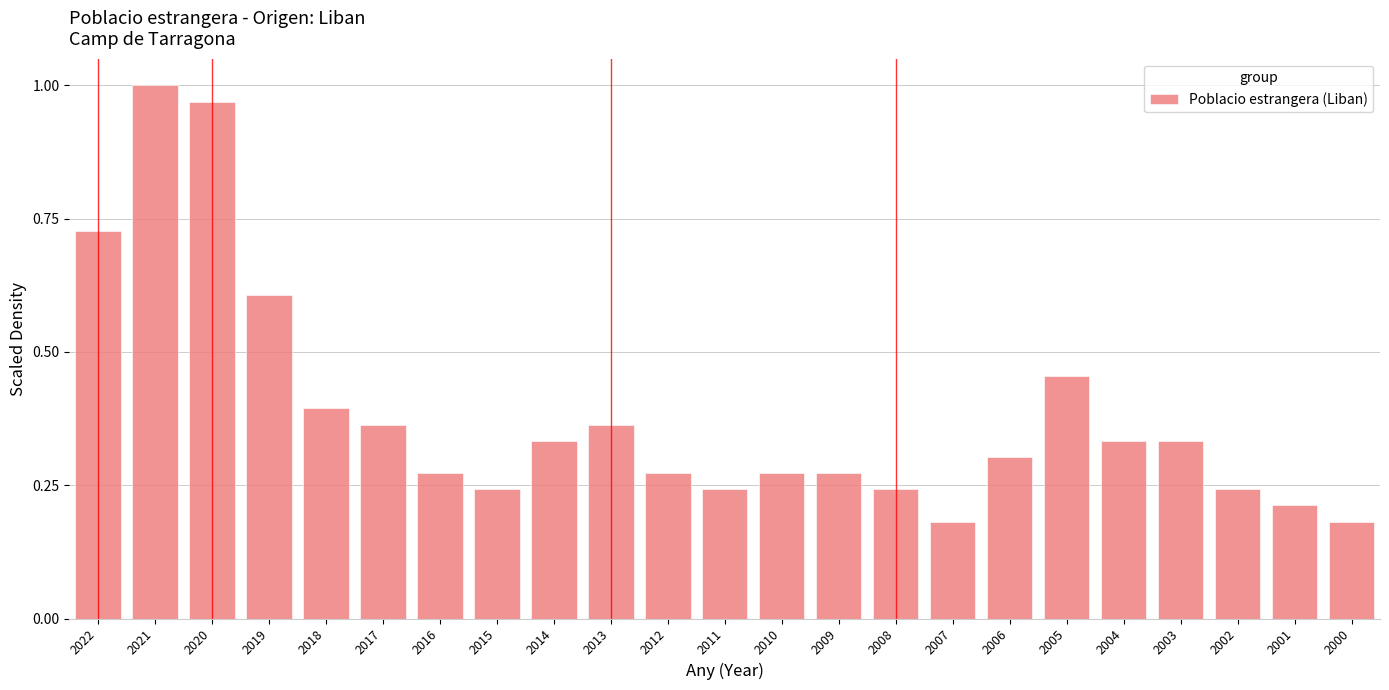

Does the chart contain any negative values?

No